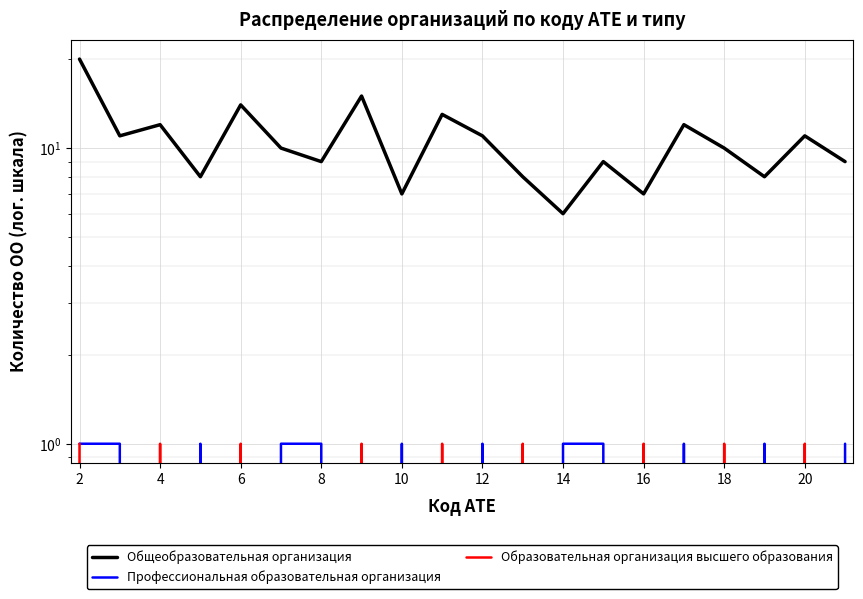

At which label is Образовательная организация высшего образования closest to 0?

4